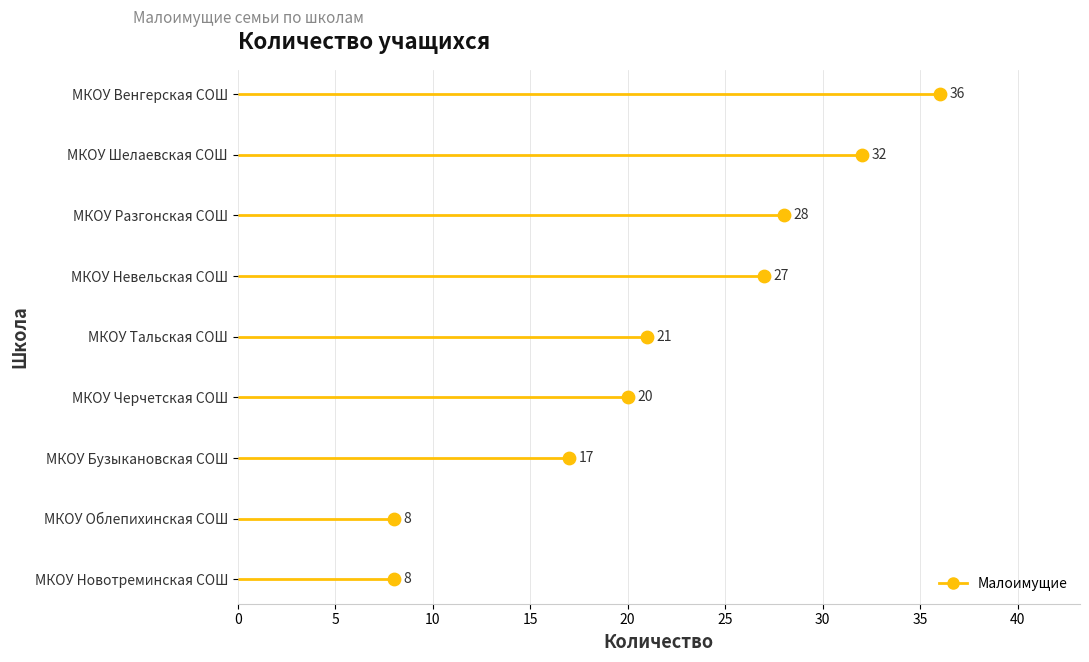

What is the change in value from 5 to 15?

+2